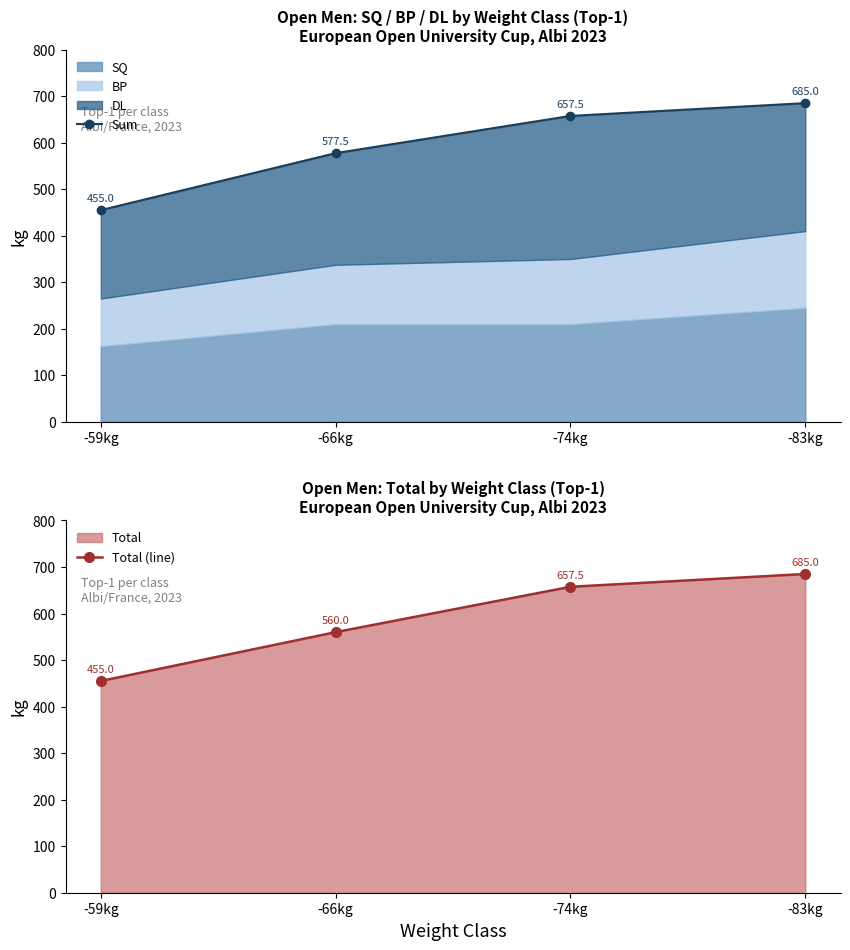

Between -74kg and -66kg, which is larger?

-74kg